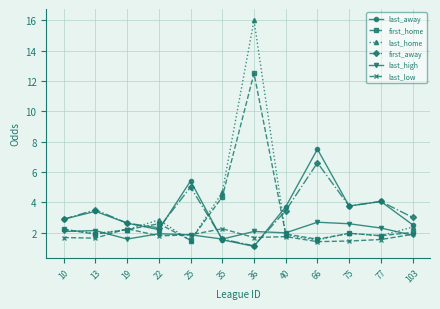

Between 10 and 66, which series saw the biggest shift?

last_away